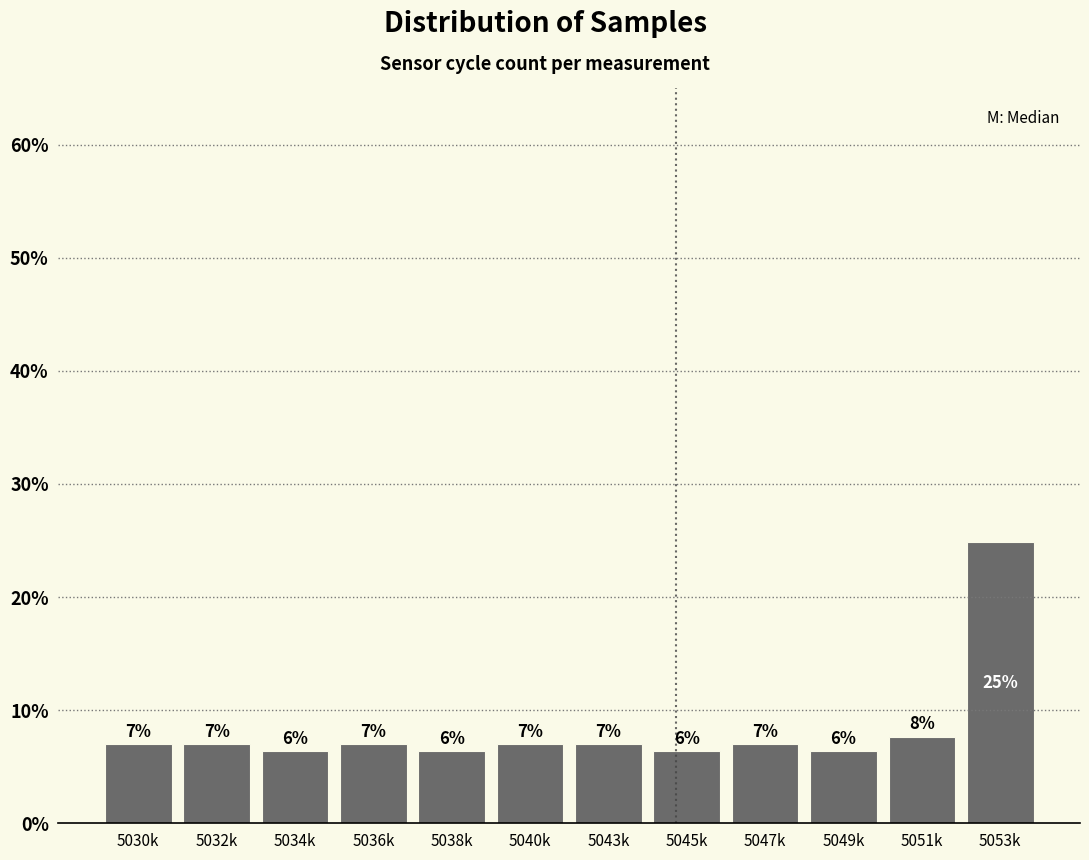

What is the label of the 1st bar from the left?

5030k